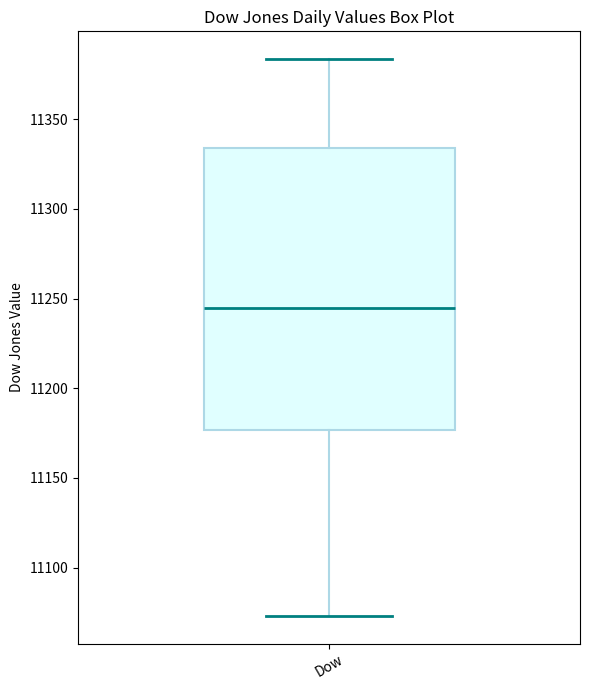

Read this box plot against the y-axis: the position of the median line, the range covered by the box, and the ends of both whiskers. The values are not printed on the chart, so give them approximately, as read against the axis.

median 11245, box 11175 to 11335, whiskers 11075 to 11385